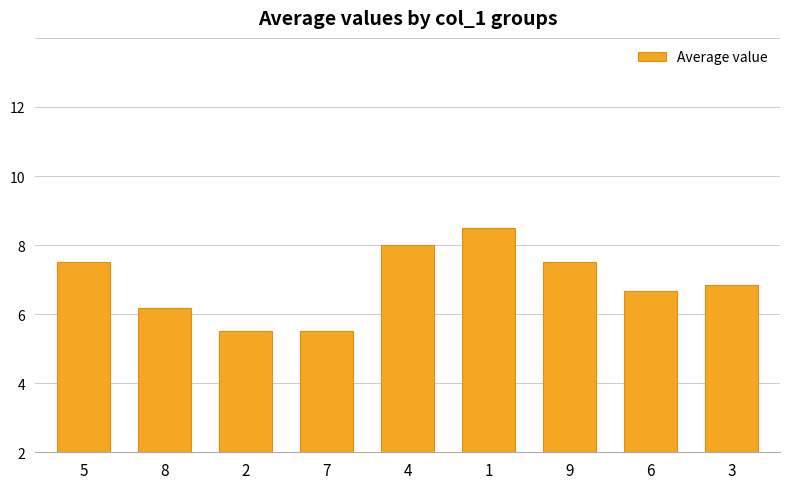

Does the chart contain any negative values?

No